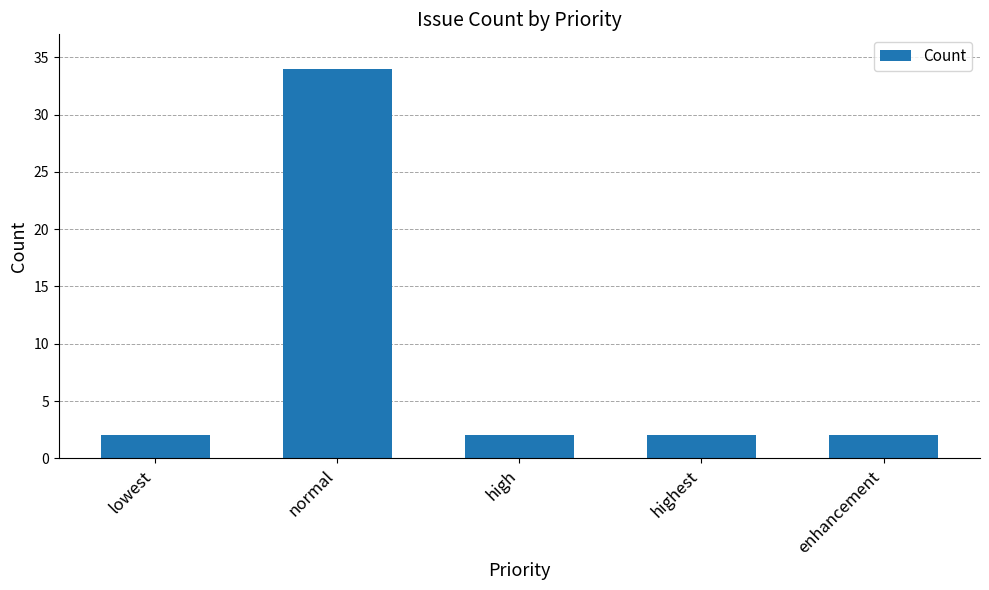

What is the label of the 1st bar from the left?

lowest